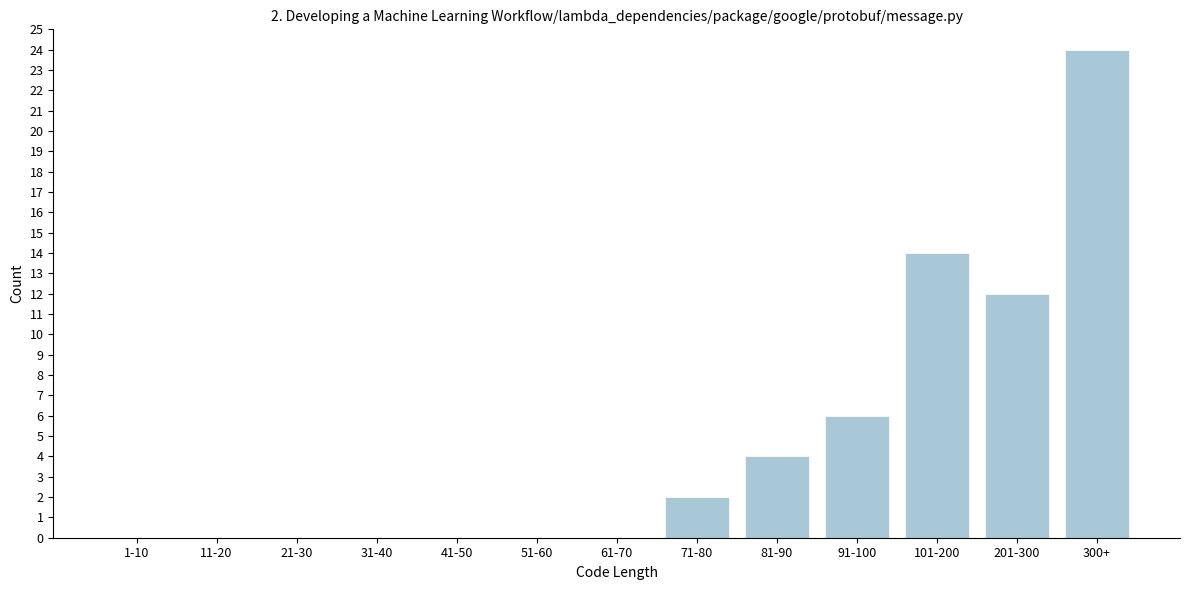

Reading right to left, transcribe all the data shown in this chart.

300+=24	201-300=12	101-200=14	91-100=6	81-90=4	71-80=2	61-70=0	51-60=0	41-50=0	31-40=0	21-30=0	11-20=0	1-10=0